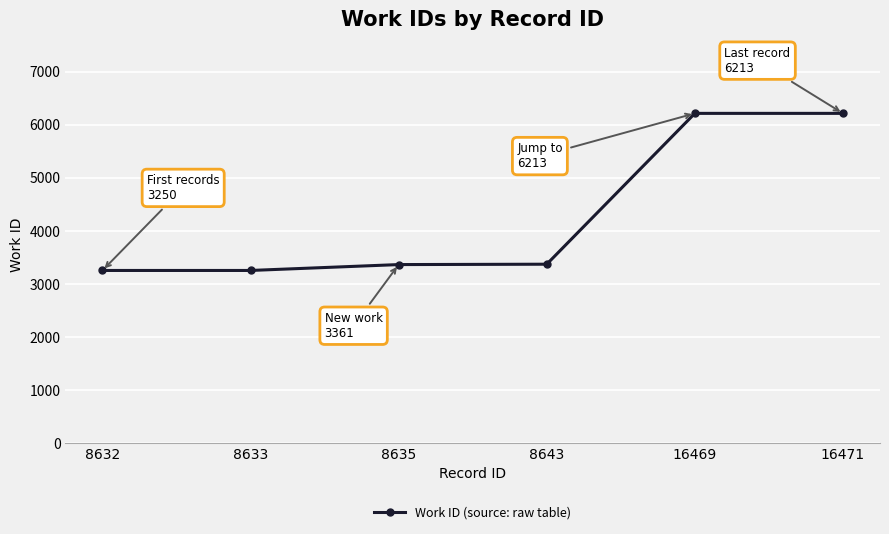

Between 8632 and 16471, which is larger?

16471